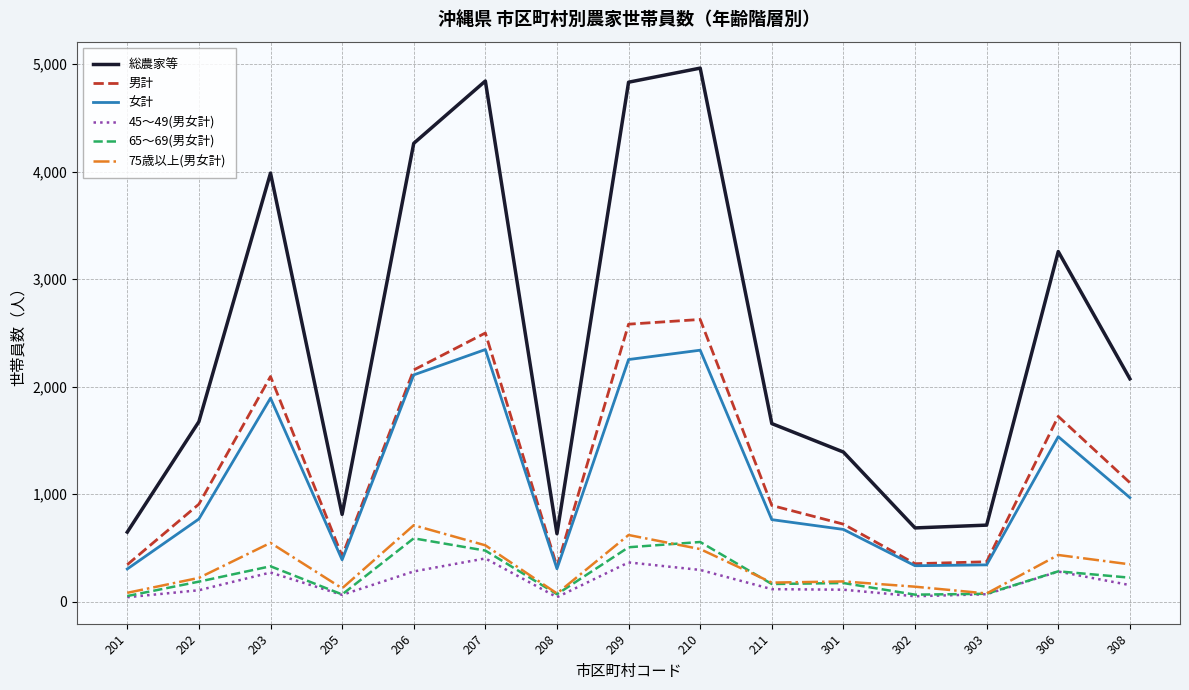

True or false: 65～69(男女計) and 女計 intersect in this chart.

False